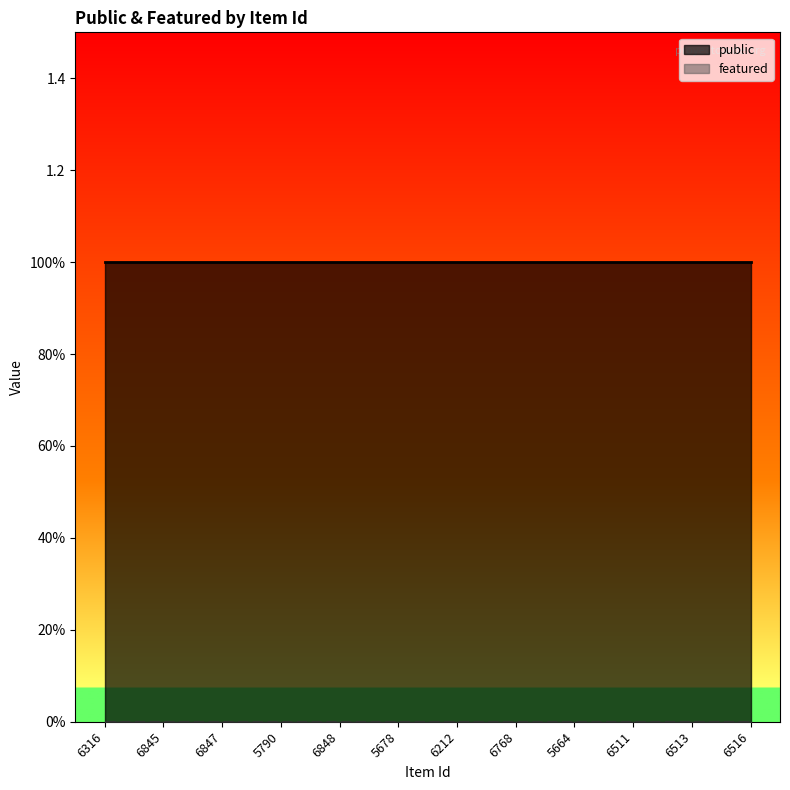

List the labels in order of public value, smallest first.

6316, 6845, 6847, 5790, 6848, 5678, 6212, 6768, 5664, 6511, 6513, 6516